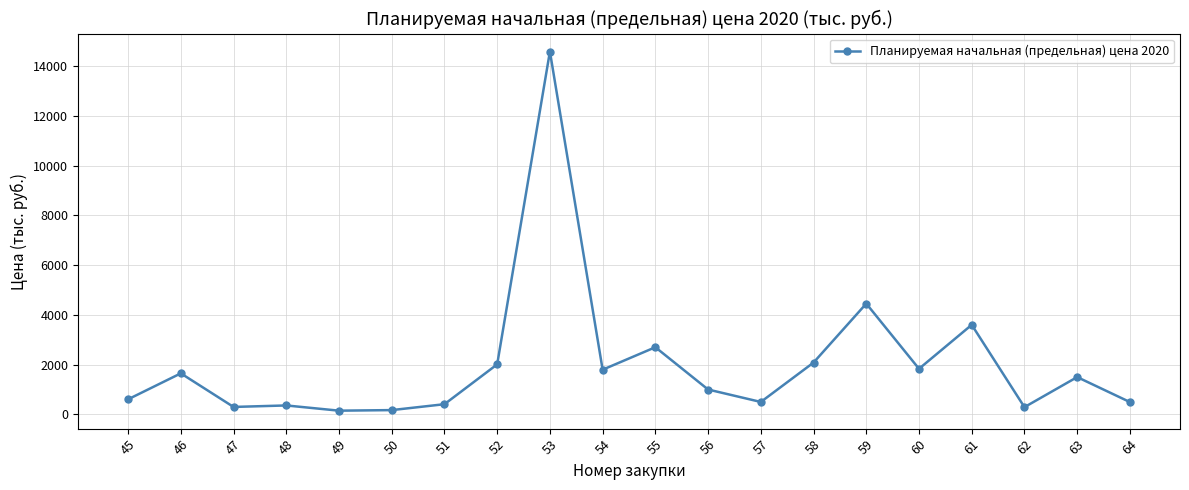

Approximately how many times larger is the value at 52 compared to 58?

1.0